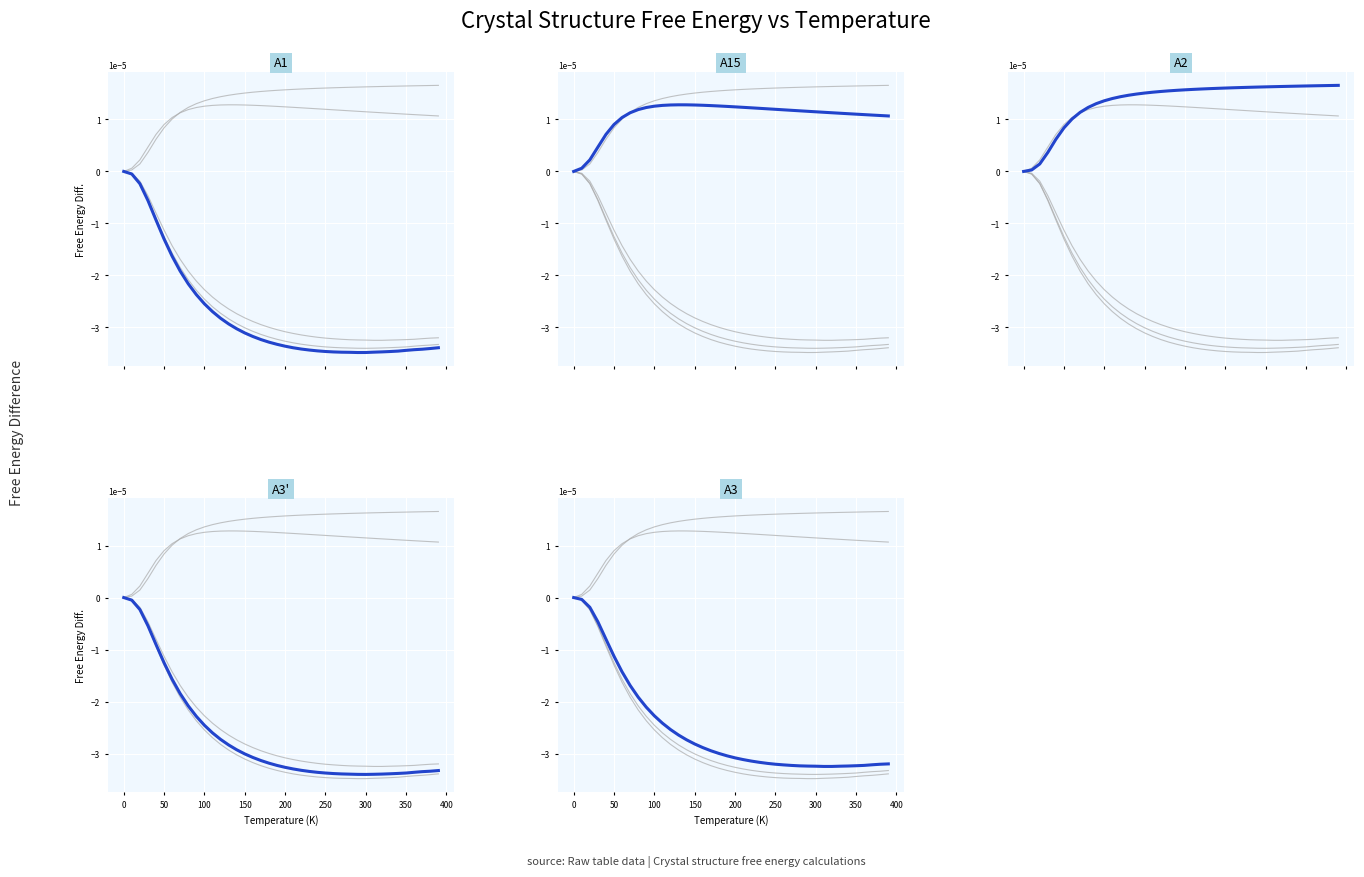

How many categories are shown in the chart?

40